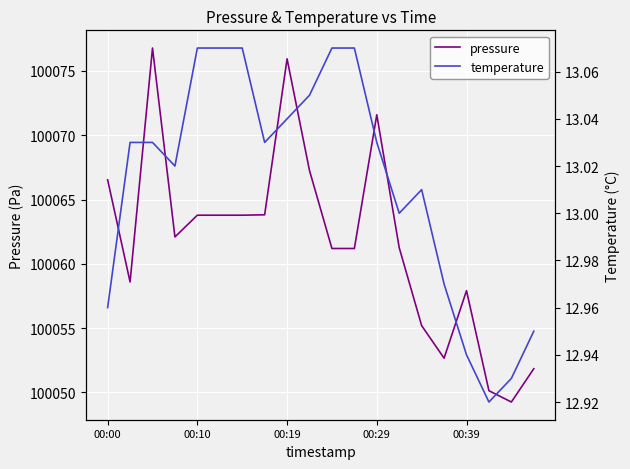

What is the maximum value for pressure?

100076.8